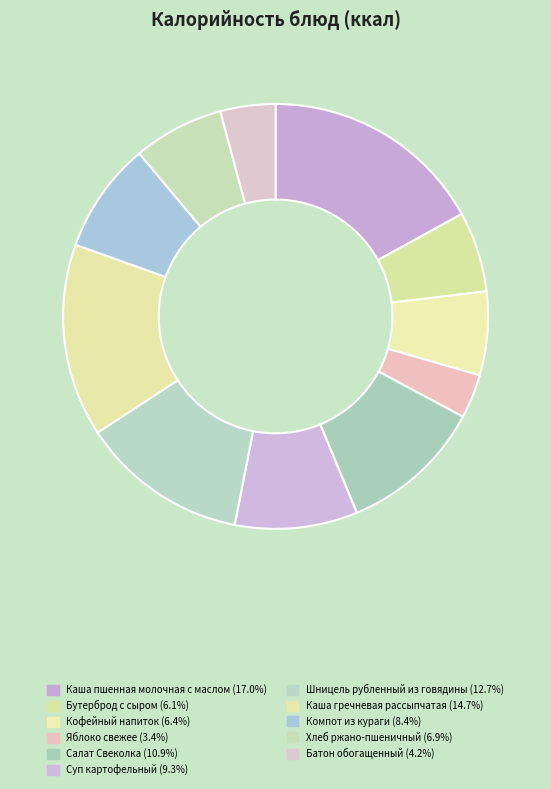

True or false: Салат Свеколка accounts for 11% of the total.

True